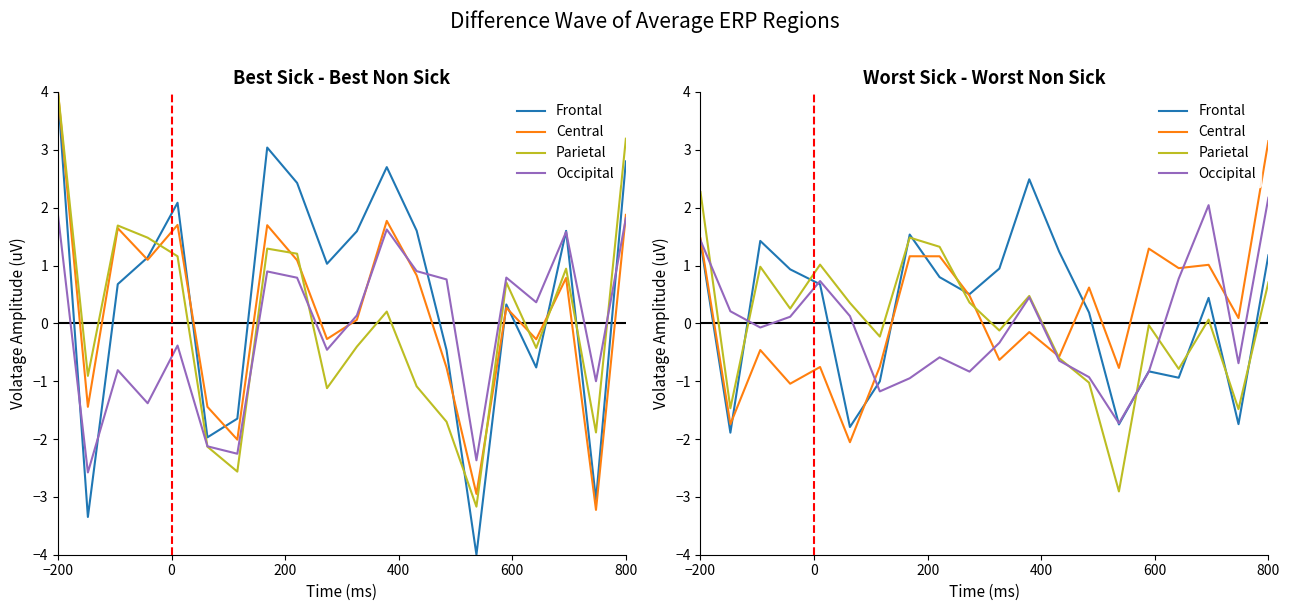

How many intersections are there between Central and Parietal?

3